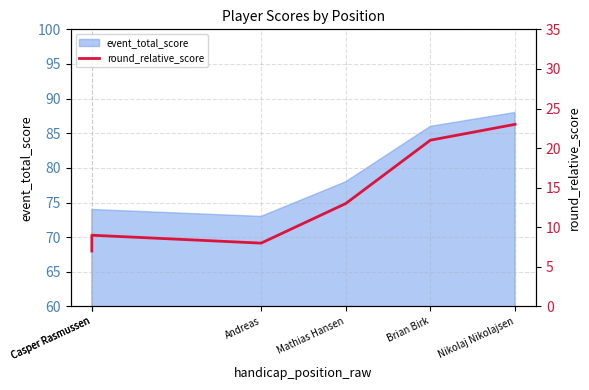

Where does the data first go above 13?

Brian Birk